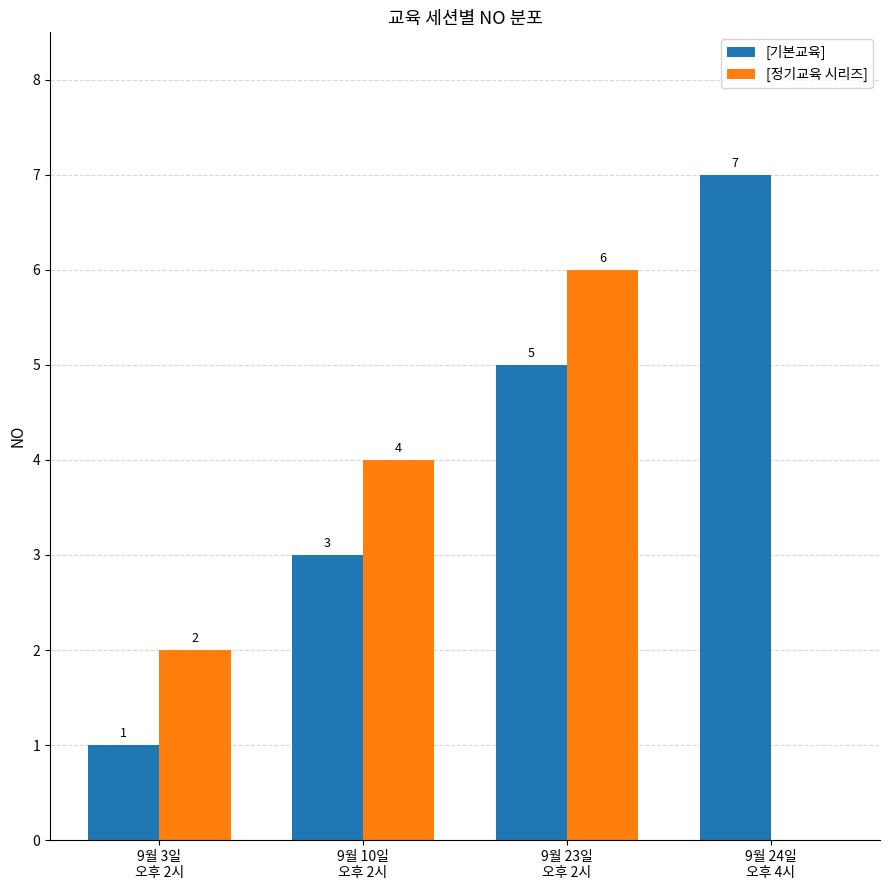

What is the greatest value displayed?

7